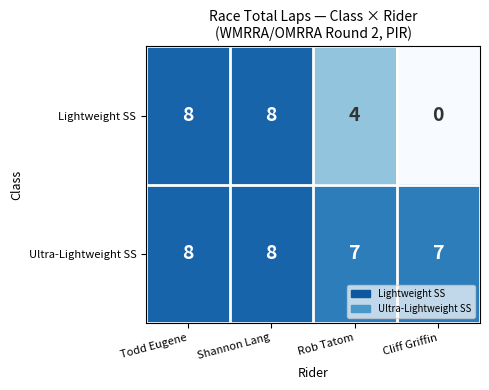

At which category does the chart reach its minimum across all series?

Cliff Griffin